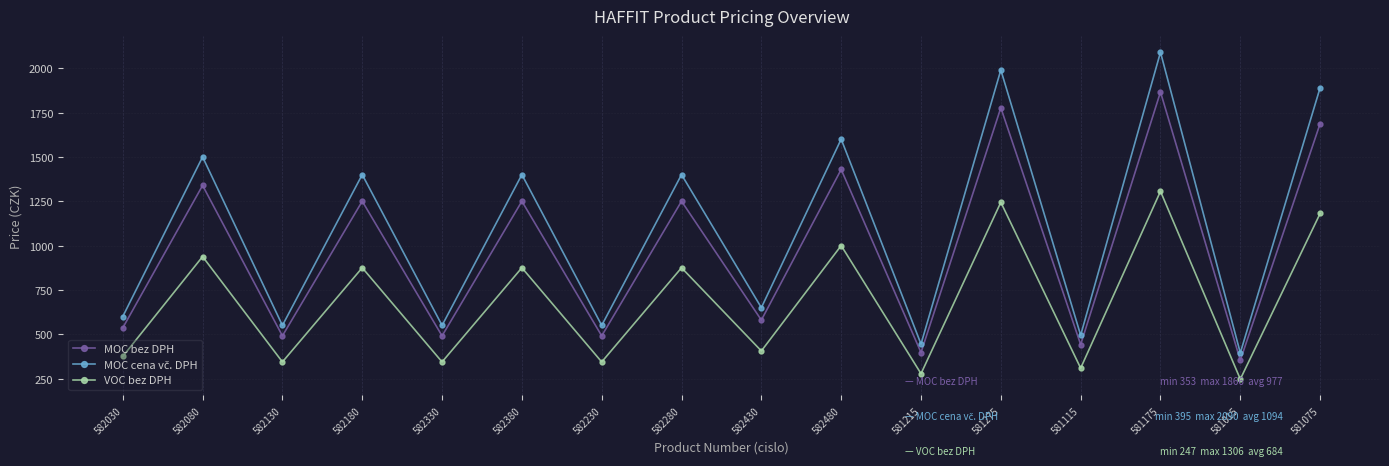

What is the average value of the VOC bez DPH series?

684